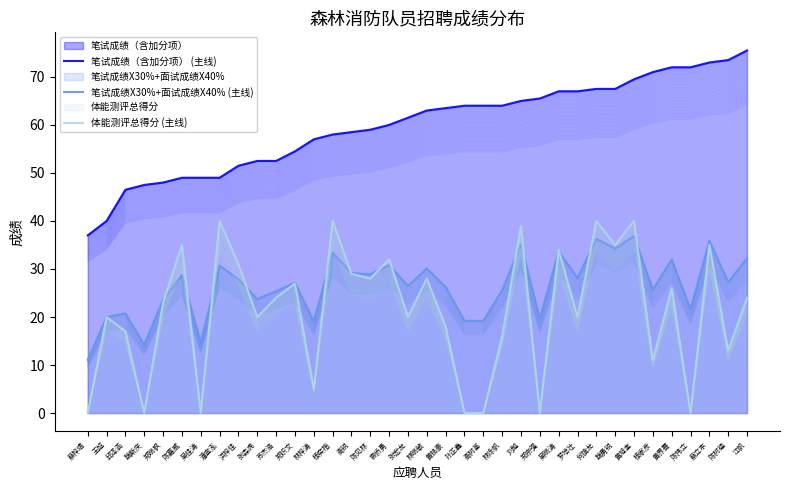

True or false: 笔试成绩X30%+面试成绩X40% (主线) has more than 0 interior local peaks.

True